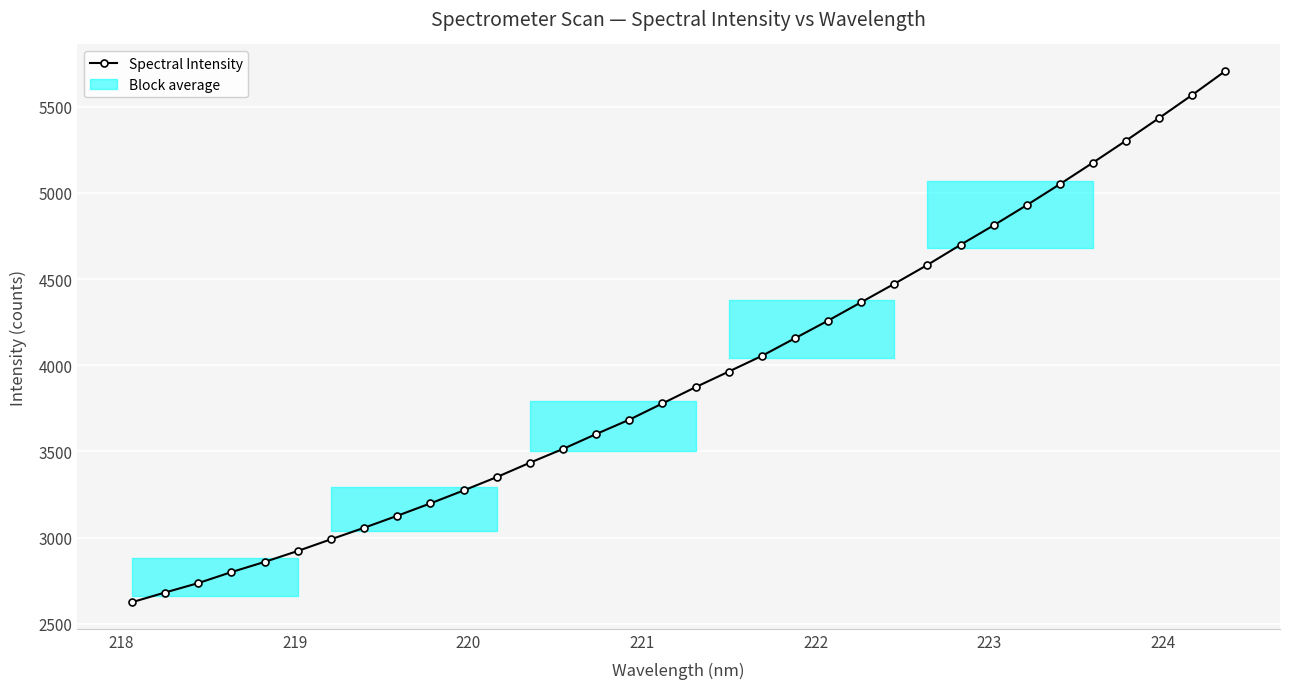

What is the value of the Spectral Intensity point at the 12th from the left?

3350.8